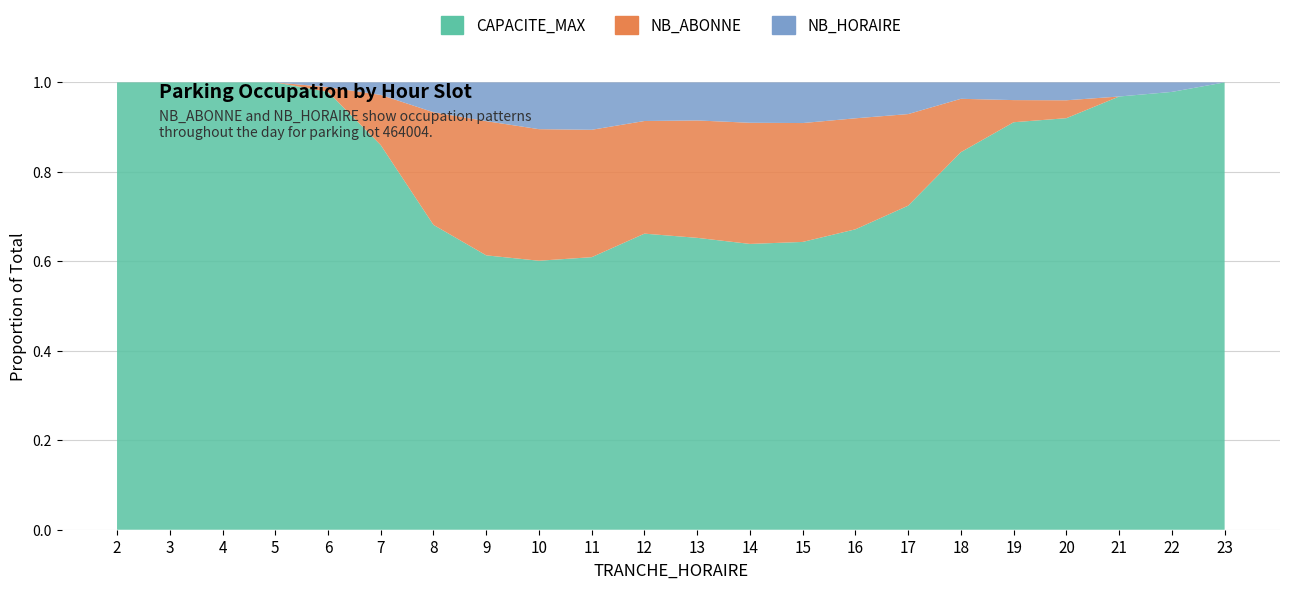

Reading right to left, list all the values displayed in this chart.

NB_ABONNE: 0	0	0	4	5	13	26	34	38	39	37	35	43	45	45	34	12	1	0	0	0	0
NB_HORAIRE: 0	2	3	4	4	4	9	11	13	13	12	12	16	16	13	9	3	1	0	0	0	0
CAPACITE_MAX: 92	92	92	92	92	92	92	92	92	92	92	92	92	92	92	92	92	92	92	92	92	92